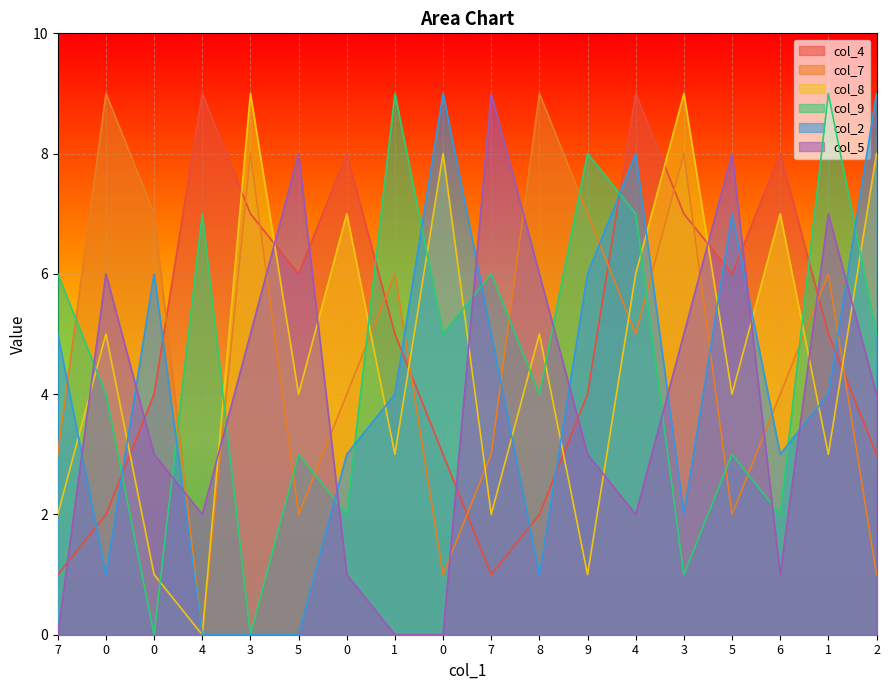

At which category does the chart reach its minimum across all series?

4